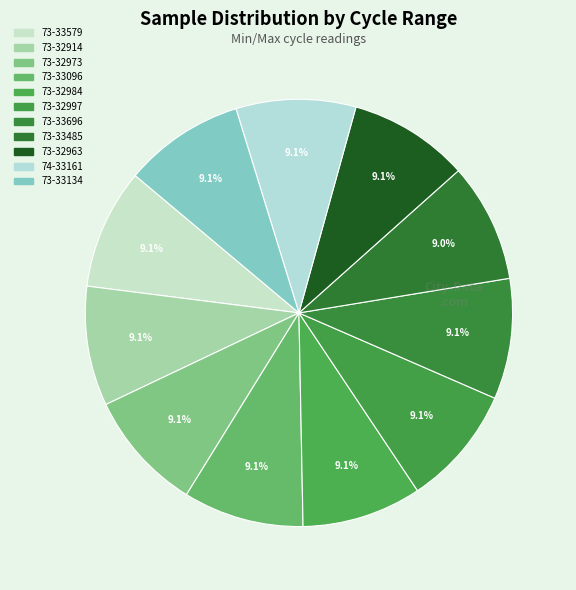

Is it true that 73-33134 is 9% of the pie?

True